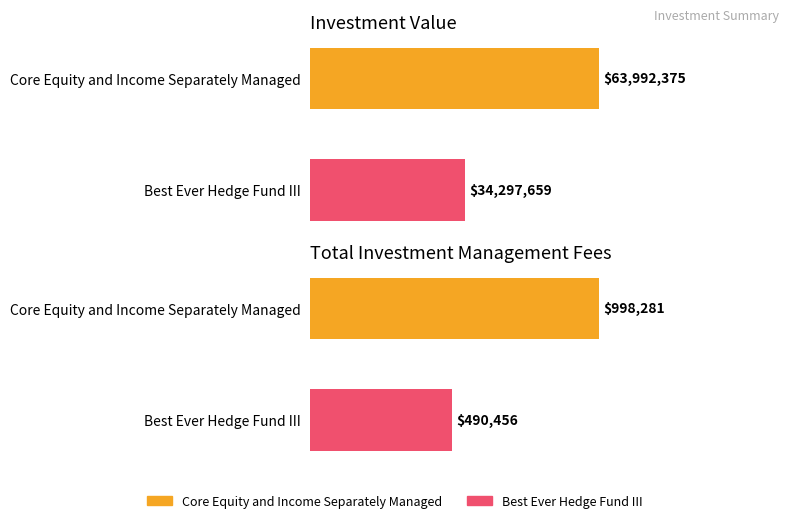

What is the difference between the Investment Value values at Core Equity and Income Separately Managed and Best Ever Hedge Fund III?

29694716